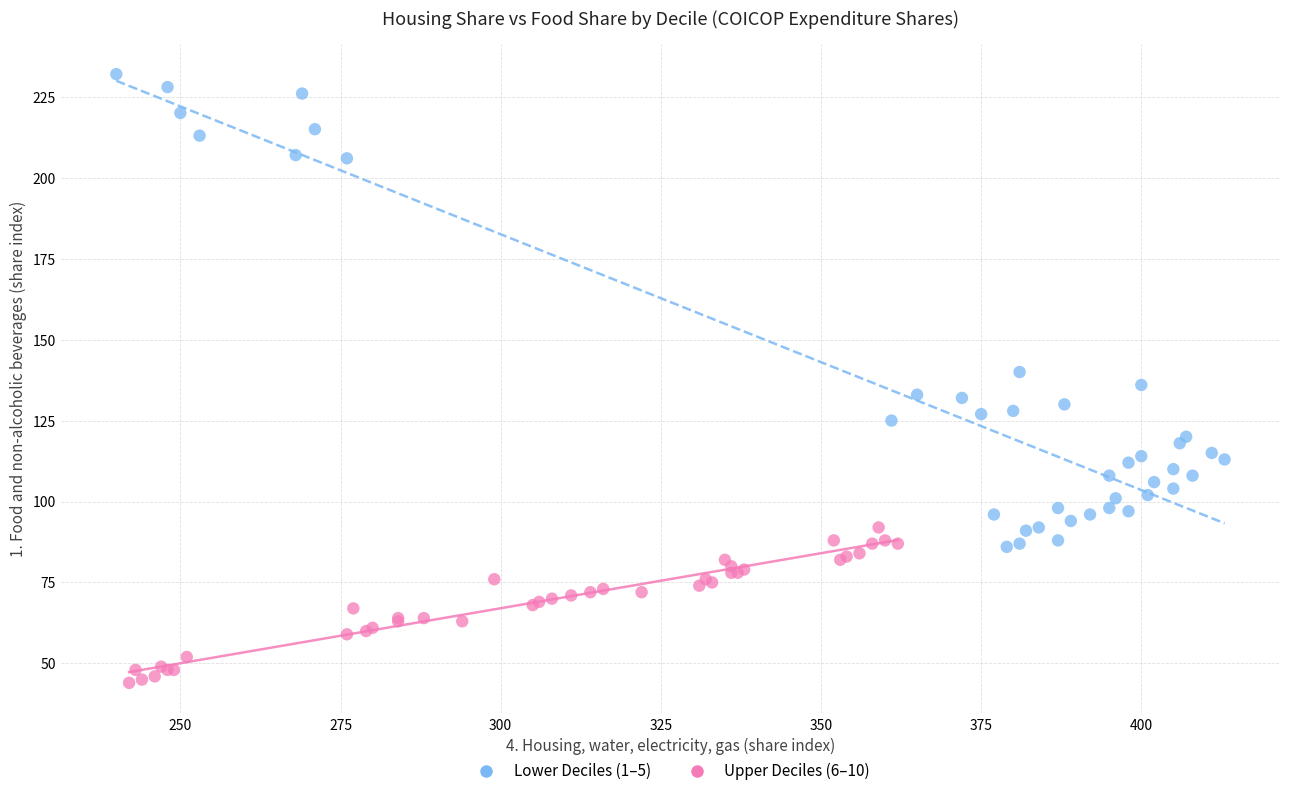

Which series reaches the minimum Y coordinate?

Upper Deciles (6–10)